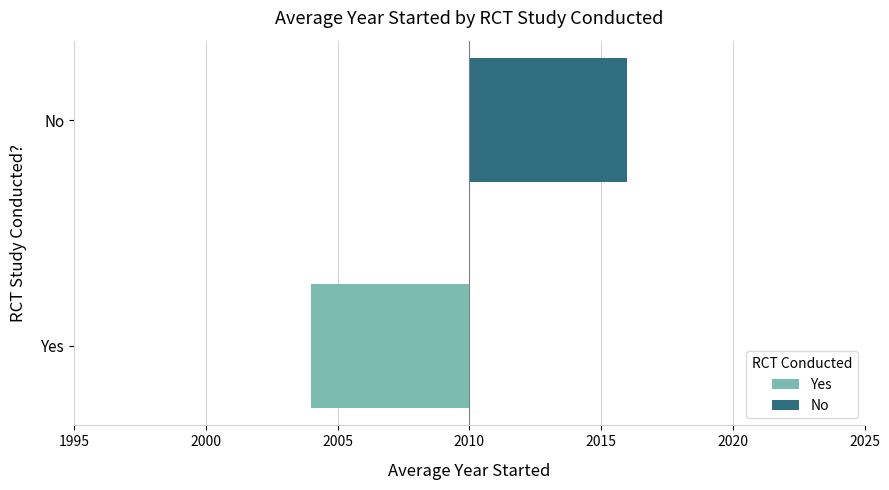

The value at No is 2016. True or false?

True